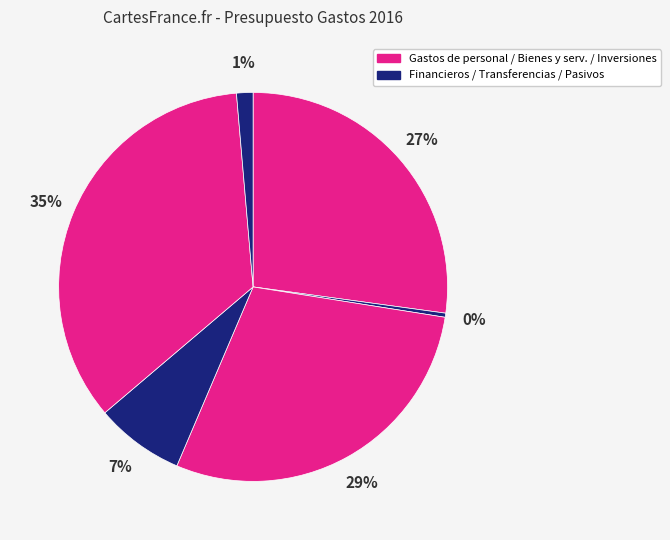

Which slice is the smallest?

Gastos financieros